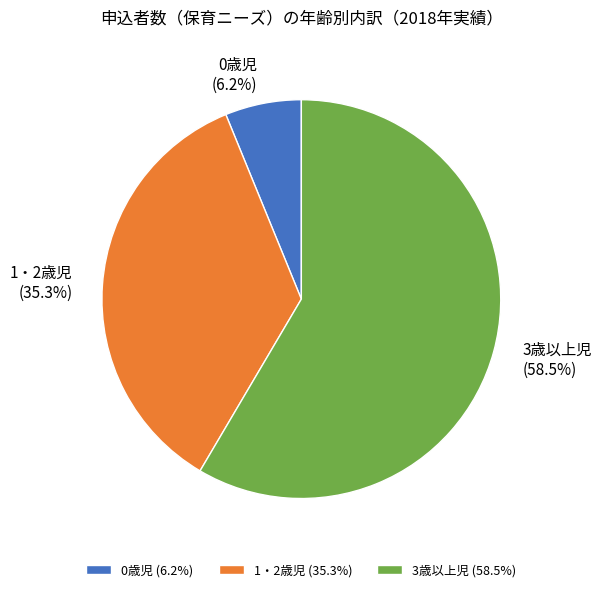

The 3歳以上児 slice represents 67% of the pie. True or false?

False